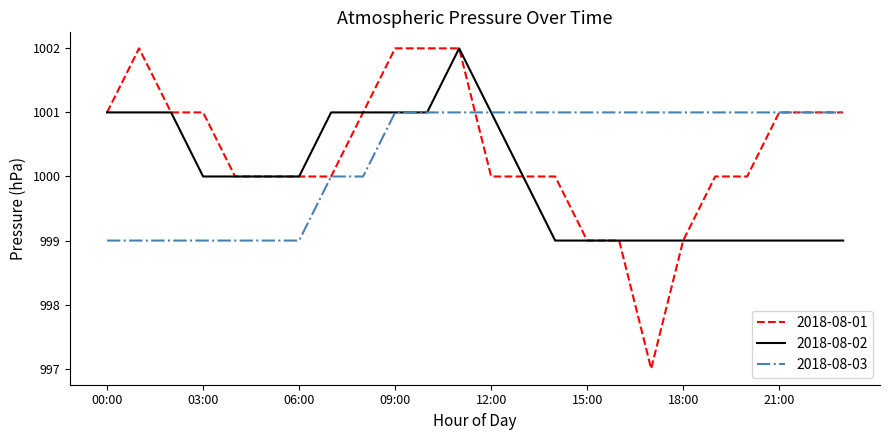

Which series has the largest range (max minus min)?

2018-08-01